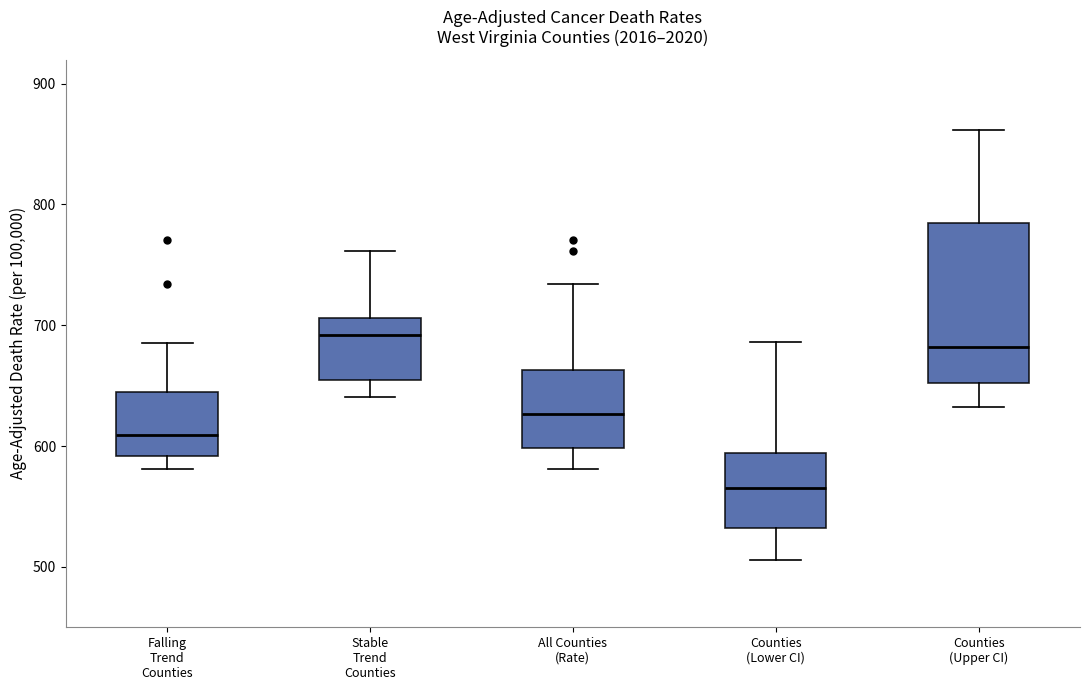

Reading left to right, transcribe this box plot: for each box, give where its median line is, the range the box spans, and where its two whiskers end, as read against the y-axis. The values are not printed on the chart, so give them approximately, as read against the axis.

Falling Trend Counties: median 610, box 590 to 650, whiskers 580 to 690
Stable Trend Counties: median 690, box 660 to 710, whiskers 640 to 760
All Counties (Rate): median 630, box 600 to 660, whiskers 580 to 730
Counties (Lower CI): median 570, box 530 to 590, whiskers 510 to 690
Counties (Upper CI): median 680, box 650 to 790, whiskers 630 to 860